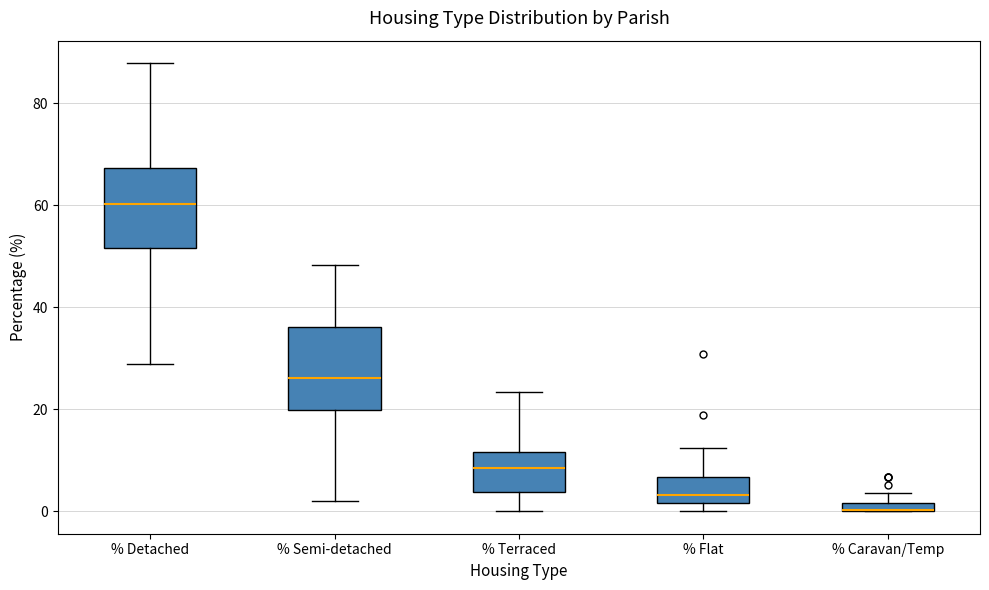

Where does the median line of the box for % Detached sit on the y-axis? The values are not printed on the chart, so give them approximately, as read against the axis.

60